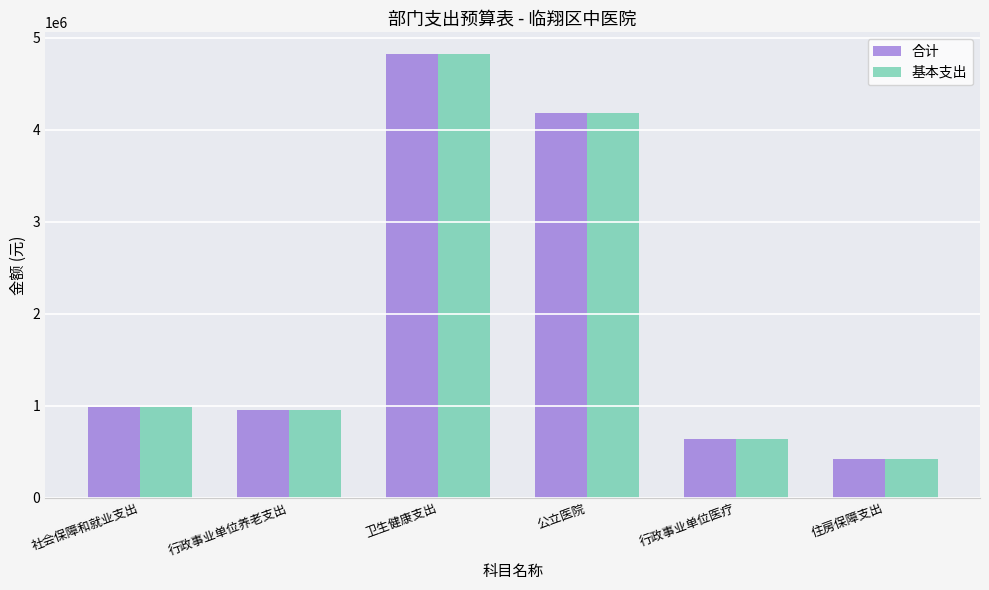

What is the minimum value shown in the chart?

415109.5